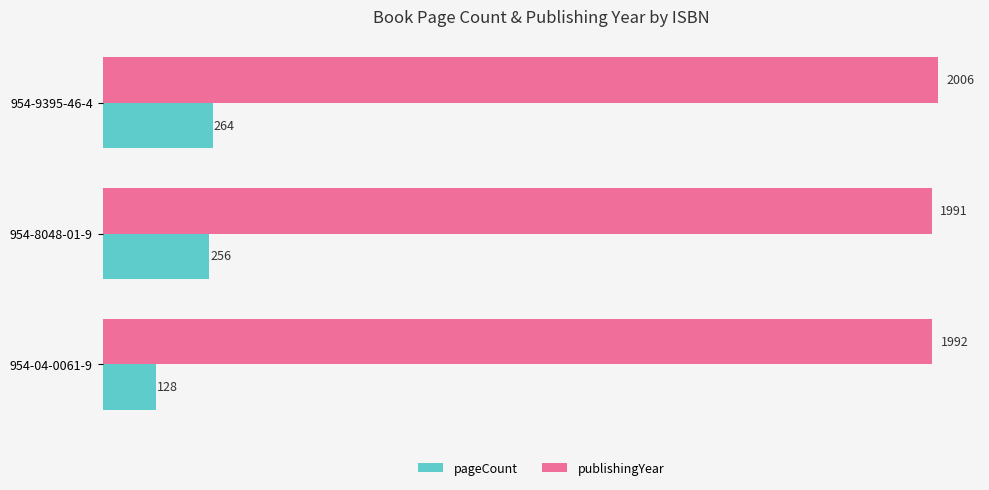

Which label corresponds to the largest value in the chart?

954-9395-46-4